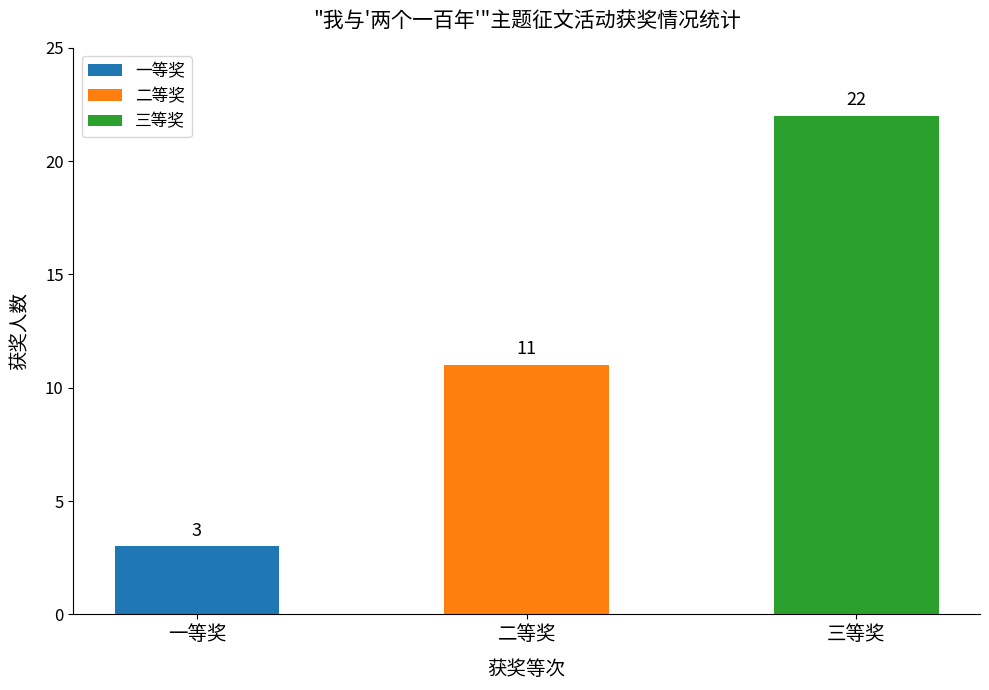

Count the number of values greater than 11.

1